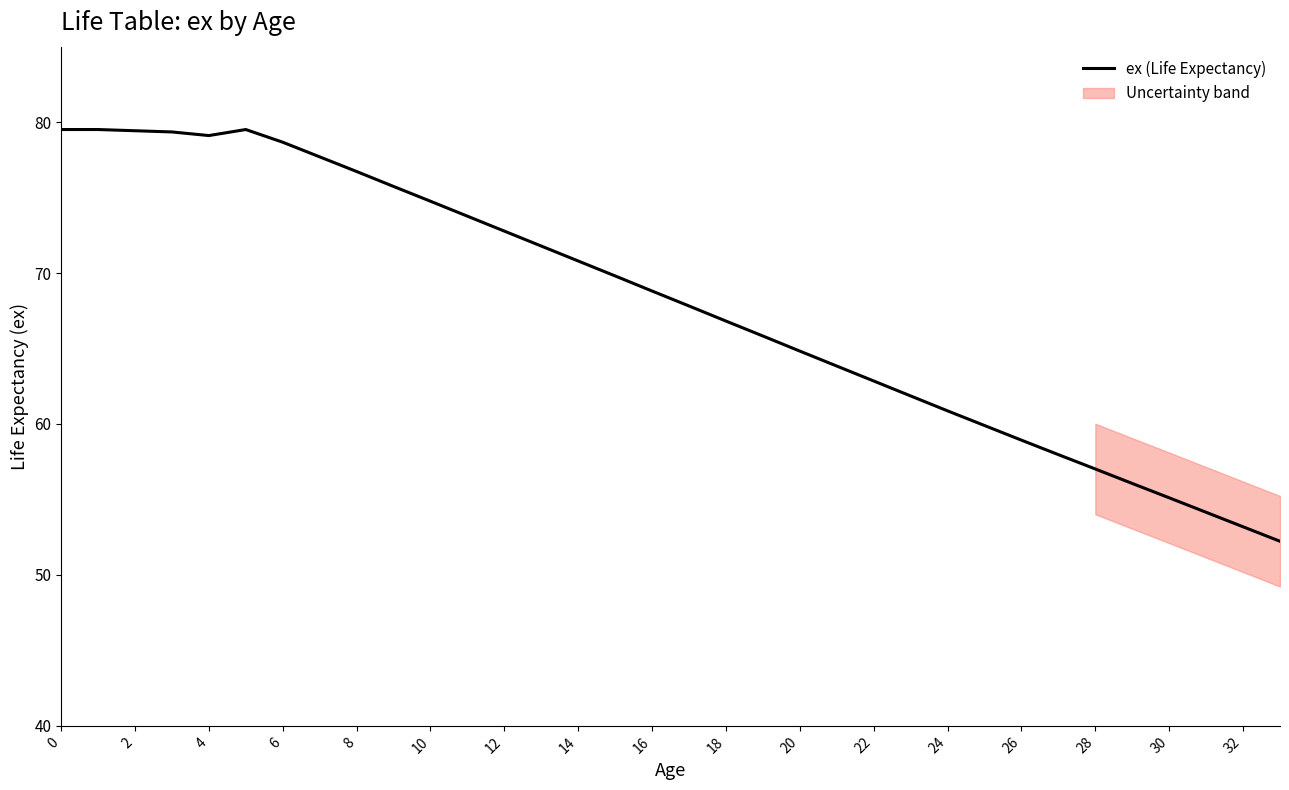

What is the maximum value shown in the chart?

79.5